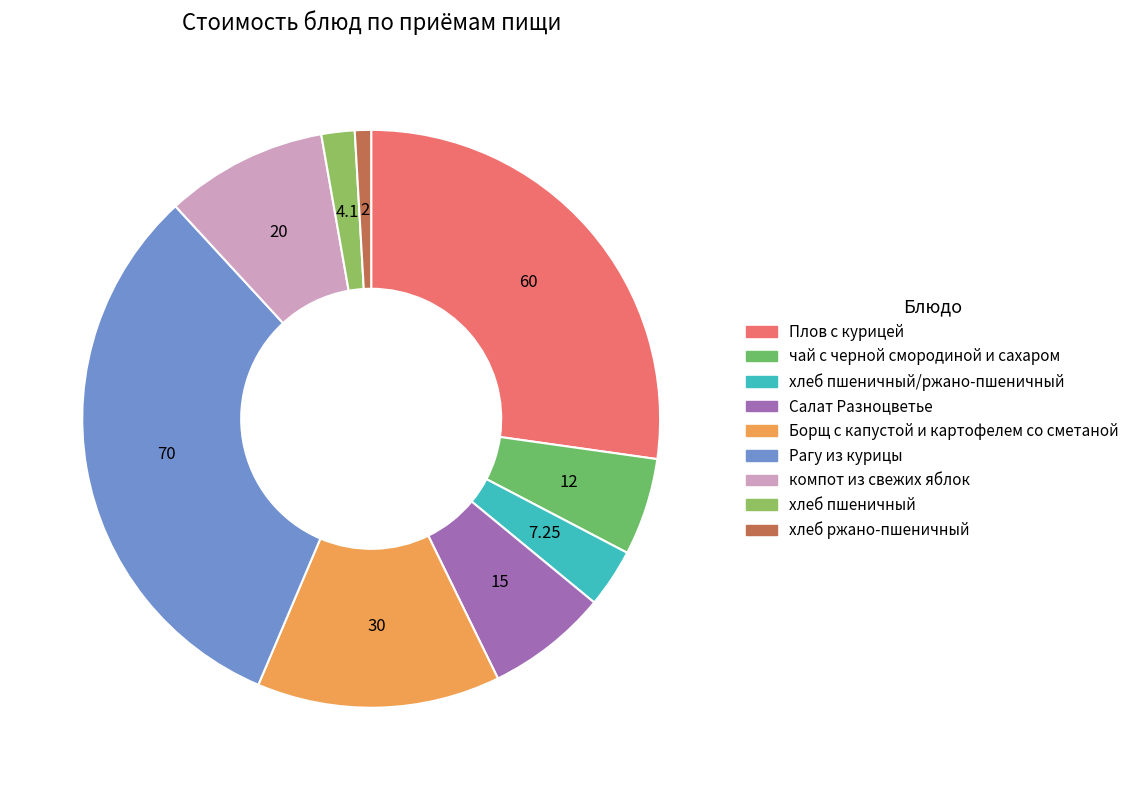

How many segments does this pie chart have?

9